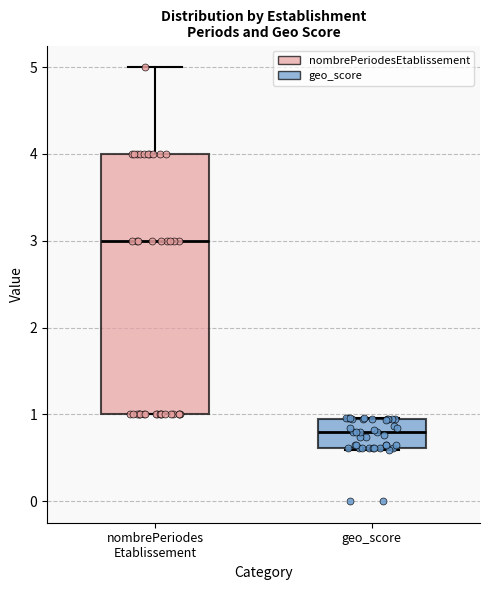

Reading left to right, transcribe this box plot: for each box, give where its median line is, the range the box spans, and where its two whiskers end, as read against the y-axis. The values are not printed on the chart, so give them approximately, as read against the axis.

nombrePeriodes Etablissement: median 3.0, box 1.0 to 4.0, whiskers 1.0 to 5.0
geo_score: median 0.8, box 0.6 to 1.0, whiskers 0.6 to 1.0